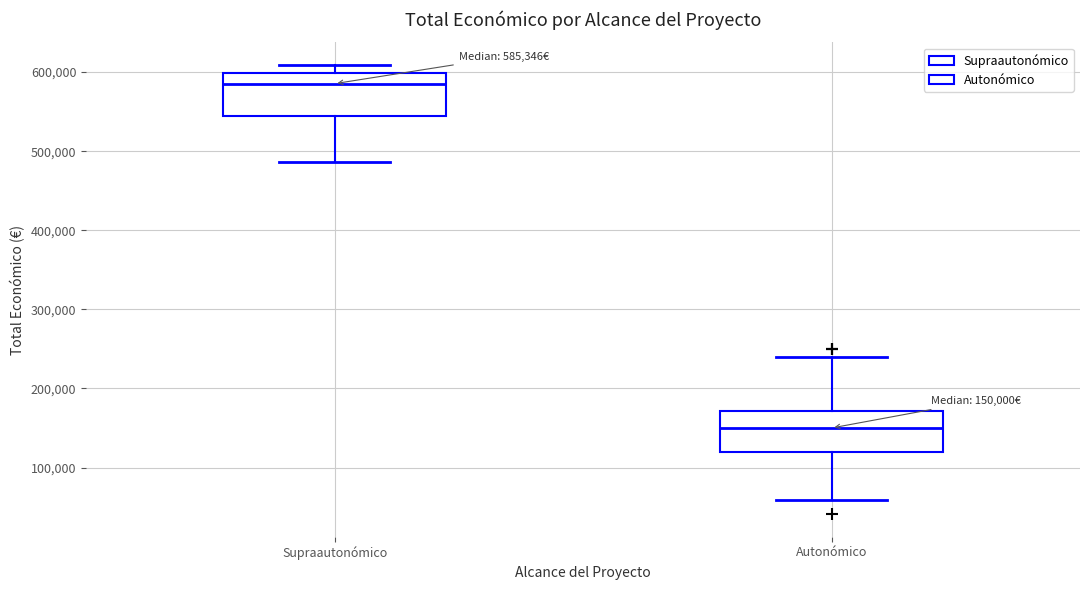

Which box has the highest median line?

Supraautonómico